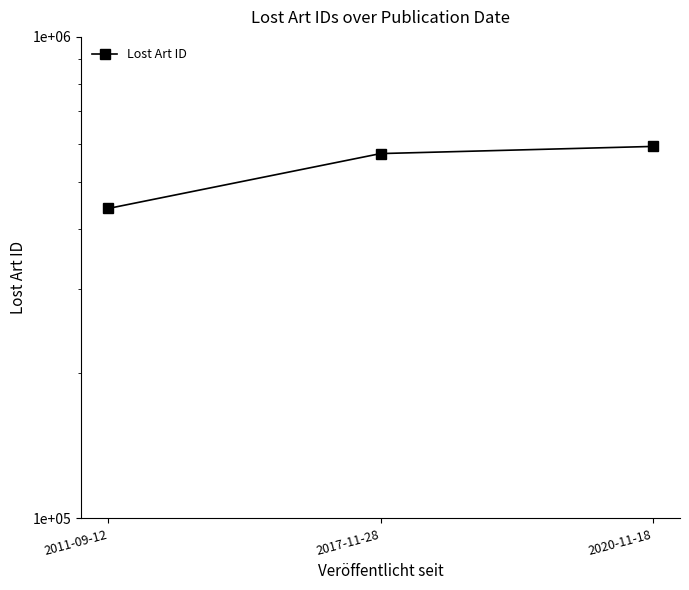

How many categories are shown in the chart?

3